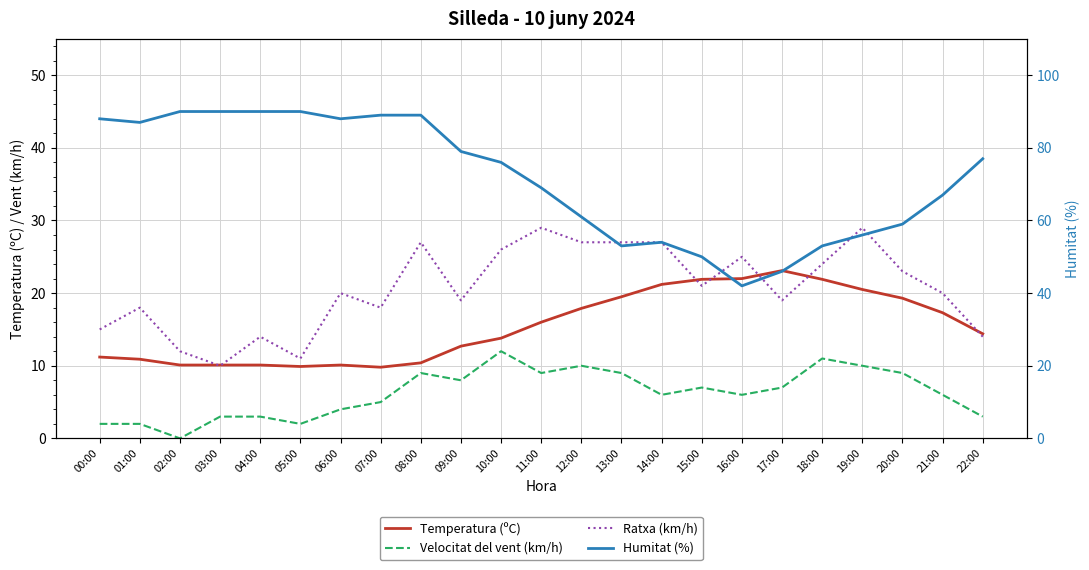

How many data points in Velocitat del vent (km/h) are less than 6?

9